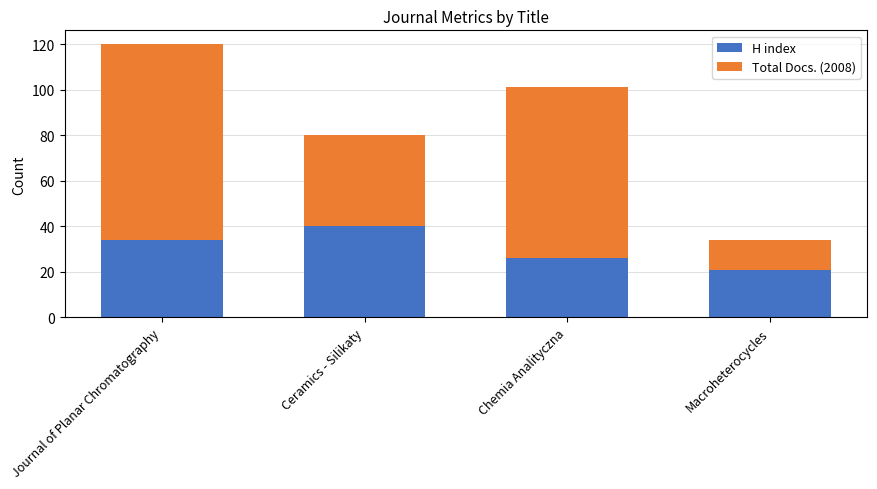

What is the difference between the second highest and second lowest values in the H index series?

8